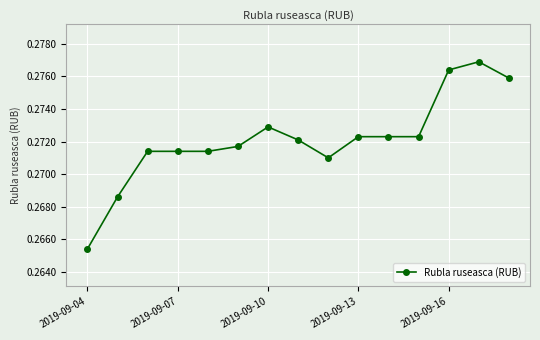

Count the values in the range 0 to 1.

15